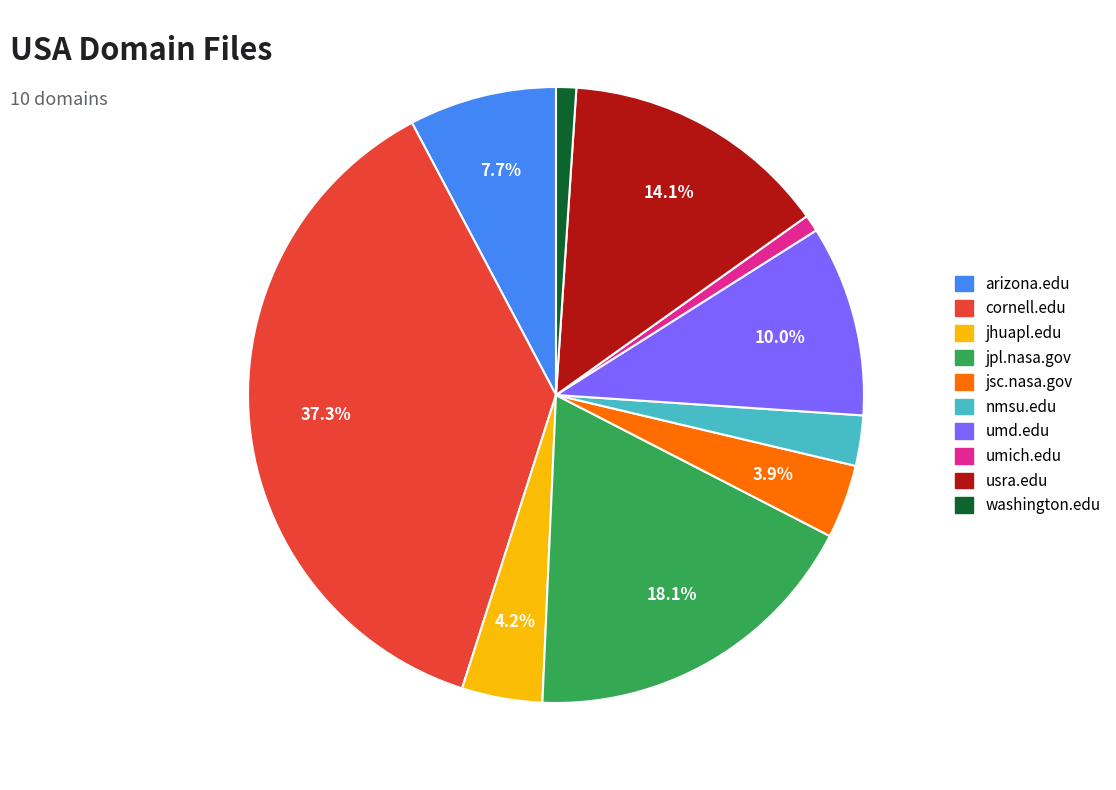

To the nearest percent, what is the combined percentage of jpl.nasa.gov and jhuapl.edu?

22%